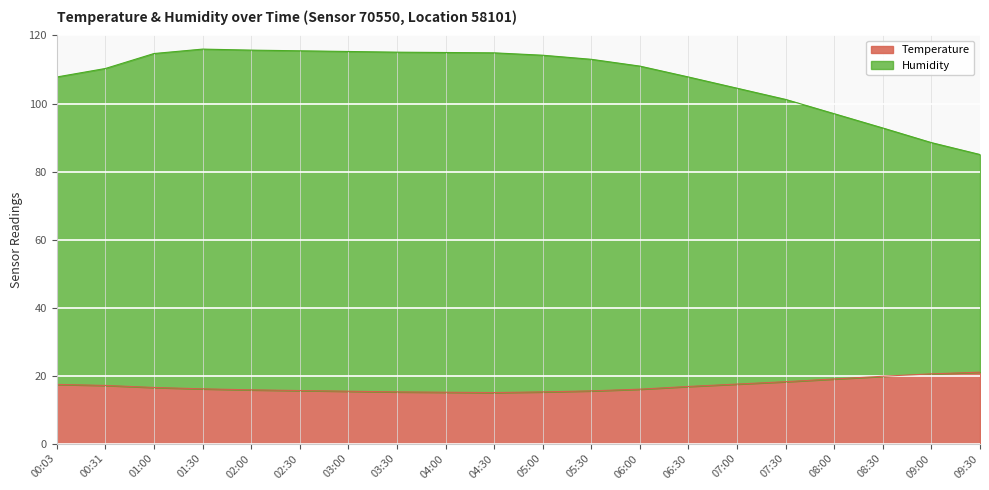

What is the spread (max minus min) of values at 05:30?

97.5